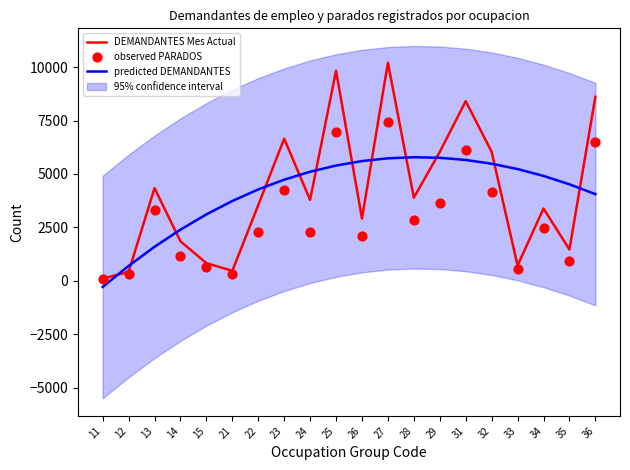

At how many categories does at least one series exceed 9306?

2